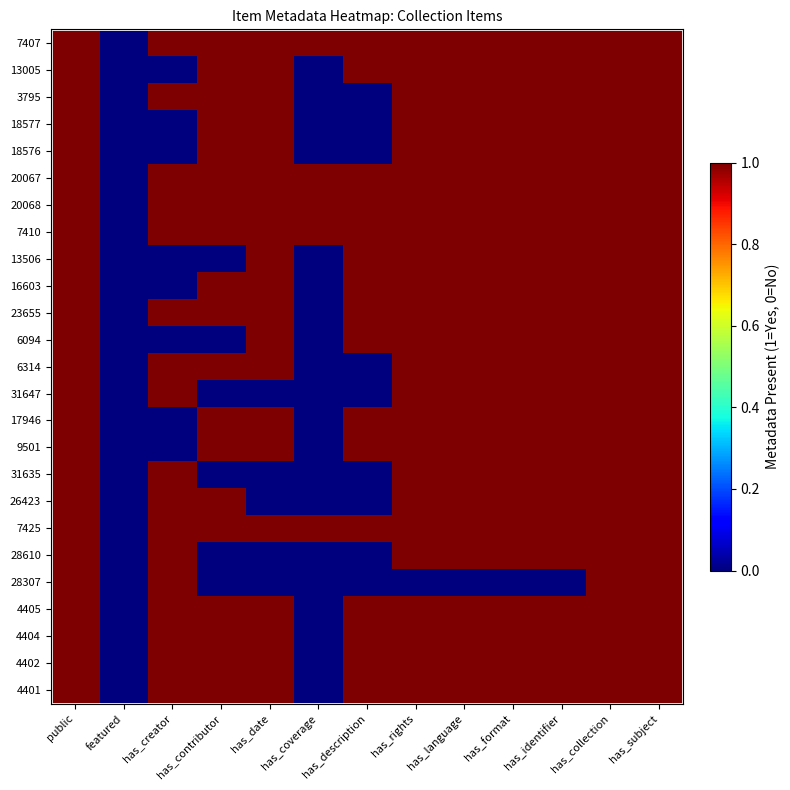

Which series has the largest total across all categories?

7407